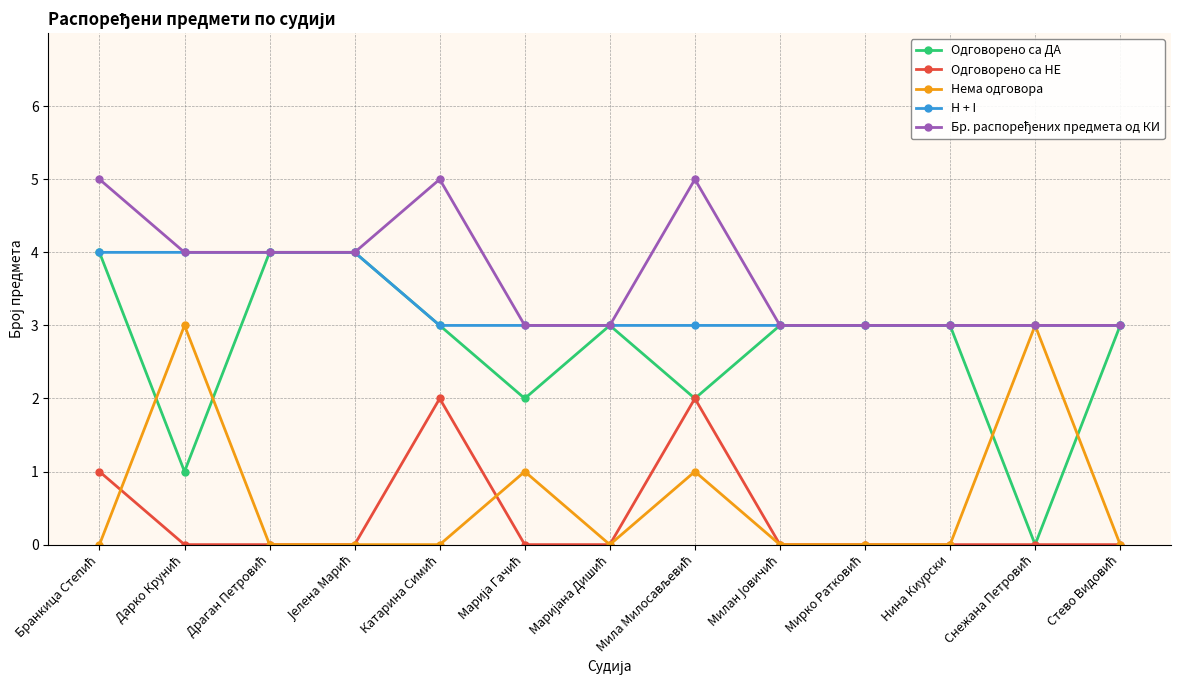

Which series has the widest spread of values?

Одговорено са ДА